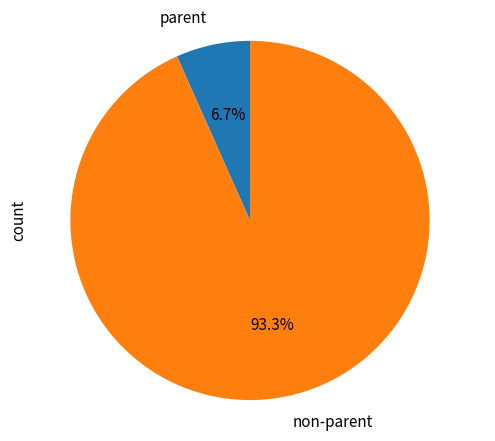

Is there any slice that represents more than half of the pie?

Yes